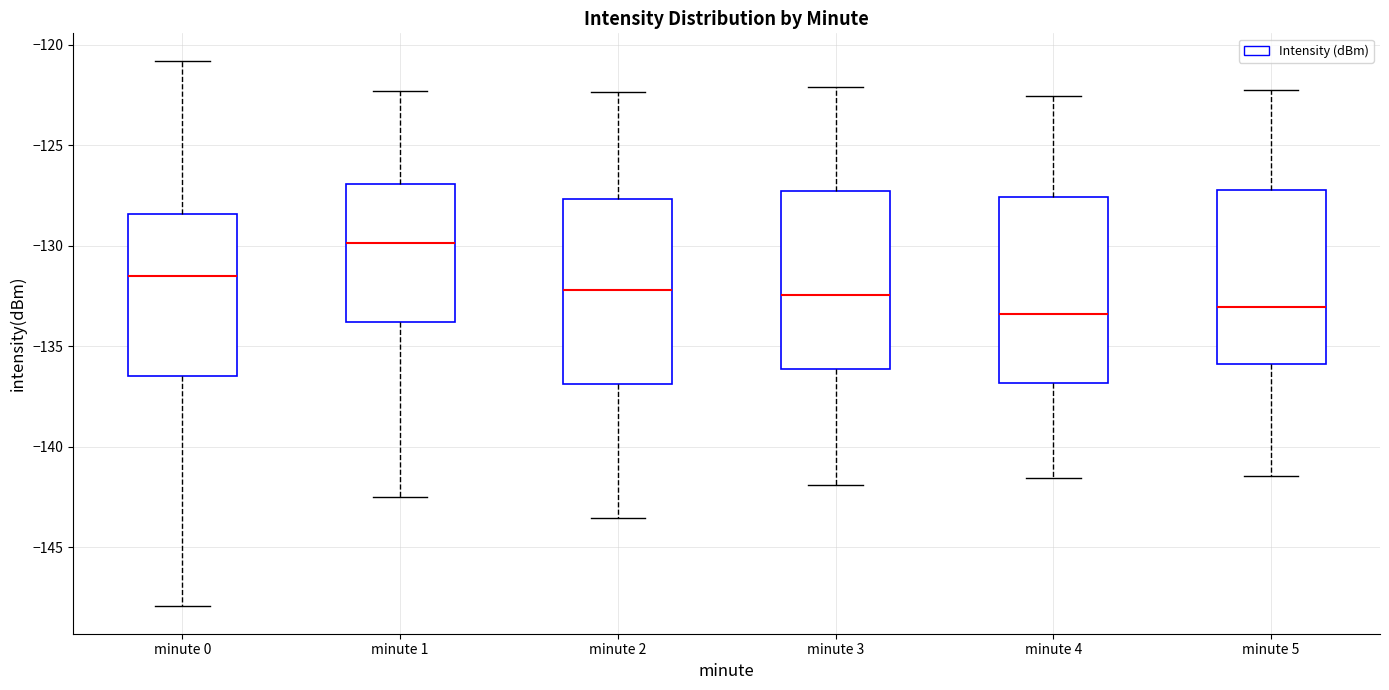

Reading left to right, transcribe this box plot: for each box, give where its median line is, the range the box spans, and where its two whiskers end, as read against the y-axis. The values are not printed on the chart, so give them approximately, as read against the axis.

minute 0: median -131.5, box -136.5 to -128.5, whiskers -148.0 to -121.0
minute 1: median -130.0, box -134.0 to -127.0, whiskers -142.5 to -122.5
minute 2: median -132.0, box -137.0 to -127.5, whiskers -143.5 to -122.5
minute 3: median -132.5, box -136.0 to -127.5, whiskers -142.0 to -122.0
minute 4: median -133.5, box -137.0 to -127.5, whiskers -141.5 to -122.5
minute 5: median -133.0, box -136.0 to -127.0, whiskers -141.5 to -122.0